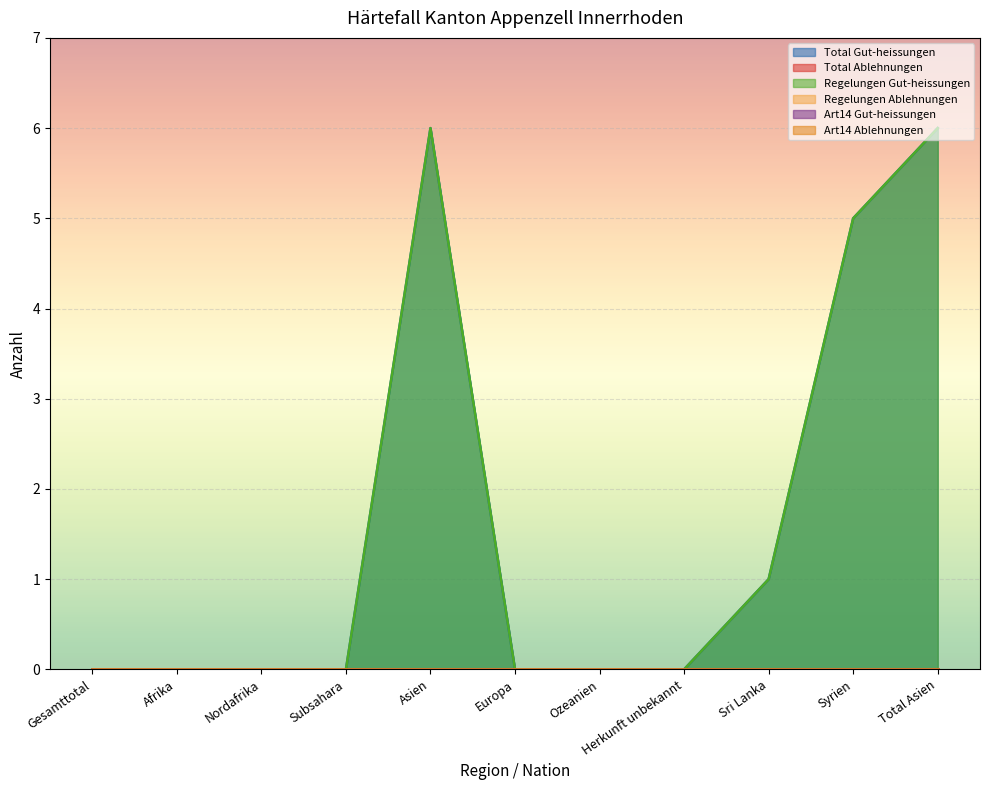

How many series are shown in this chart?

6